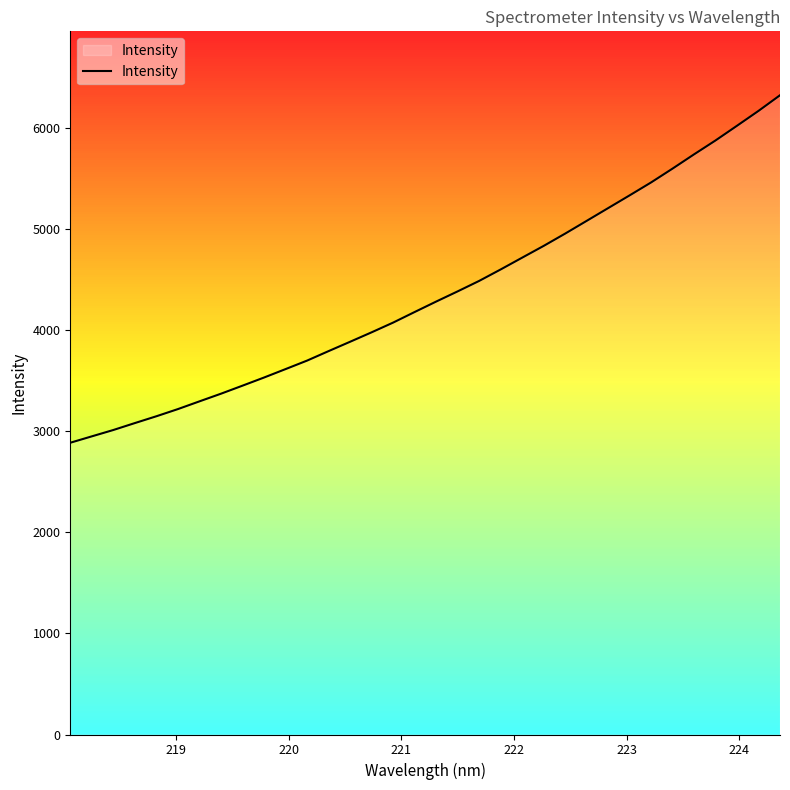

What is the minimum value shown in the chart?

2886.6